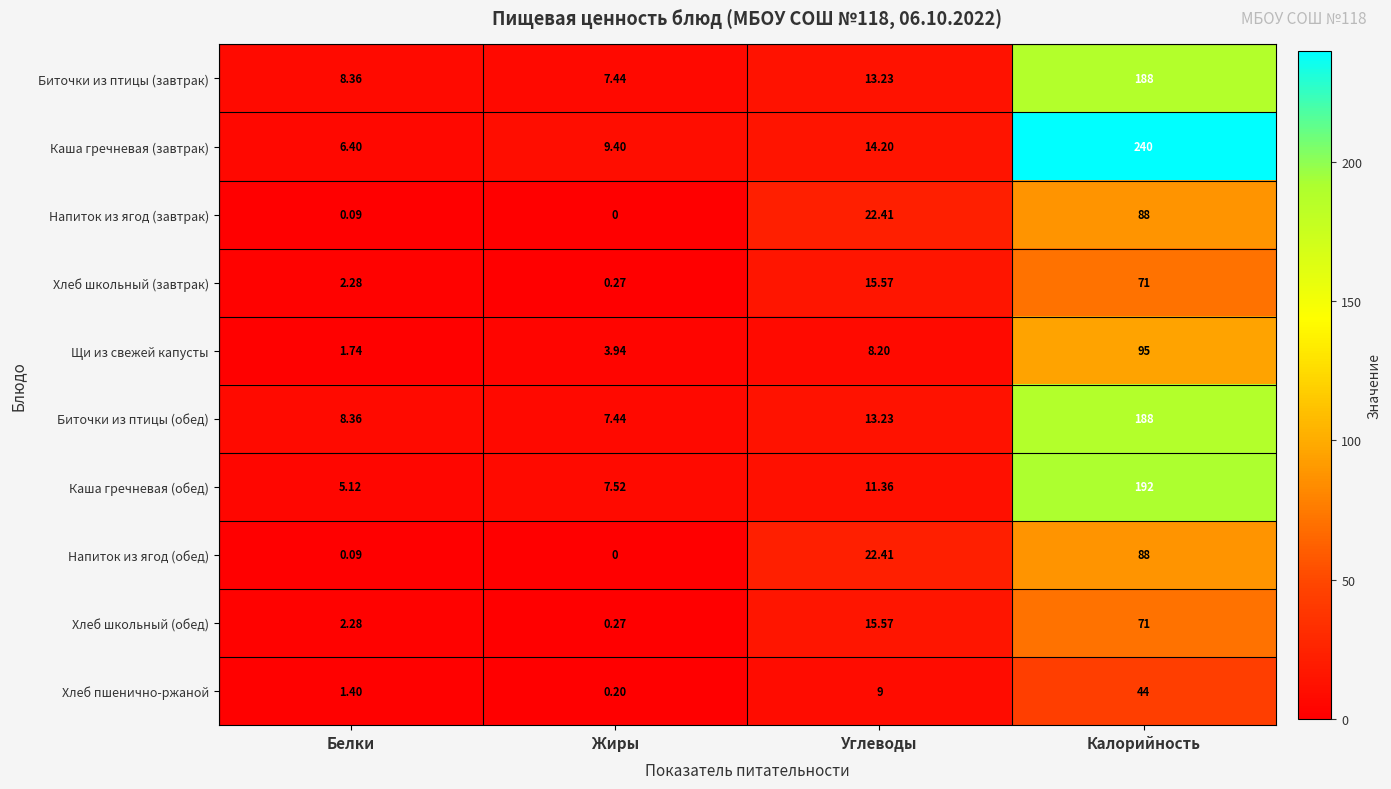

What is the maximum value shown in the chart?

240.0